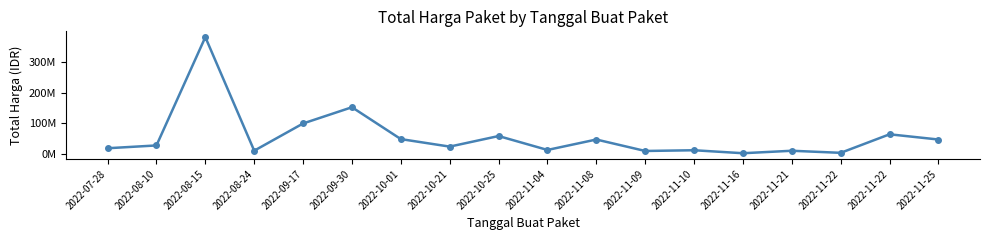

The value at 2022-11-25 is 13544476. True or false?

False